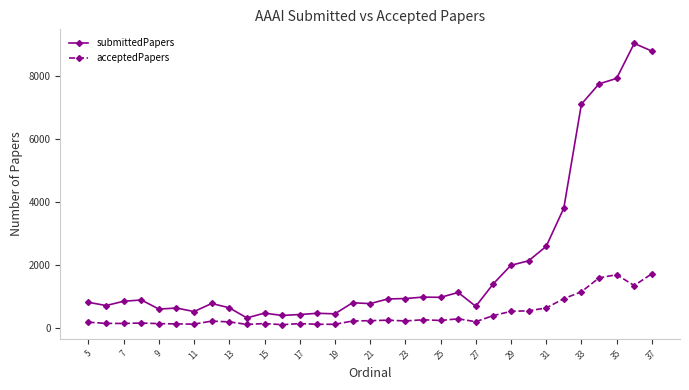

List the series in order of their peak value, lowest first.

acceptedPapers, submittedPapers